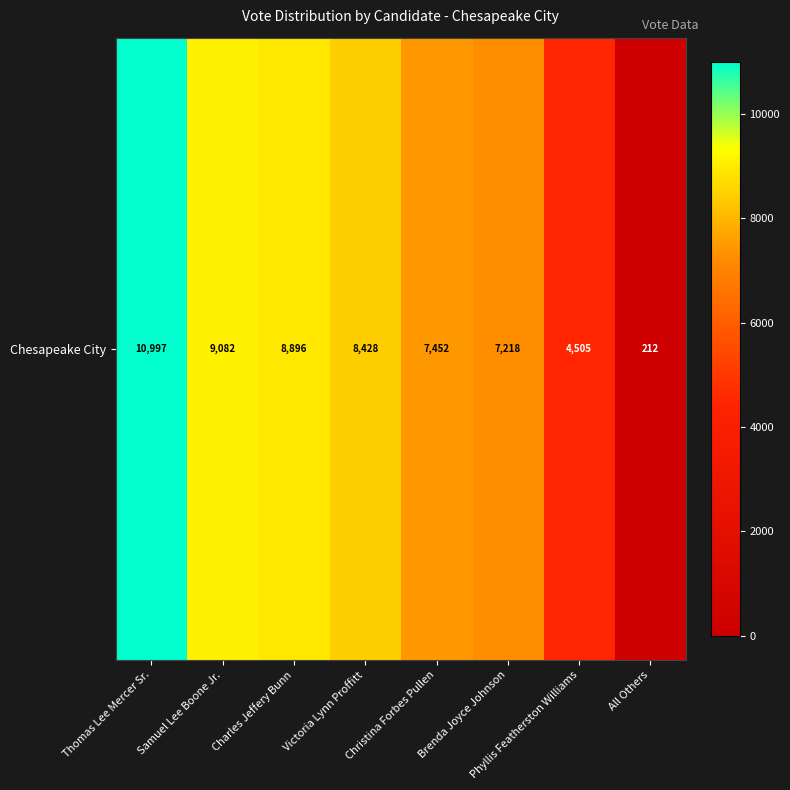

What is the greatest value displayed?

10997